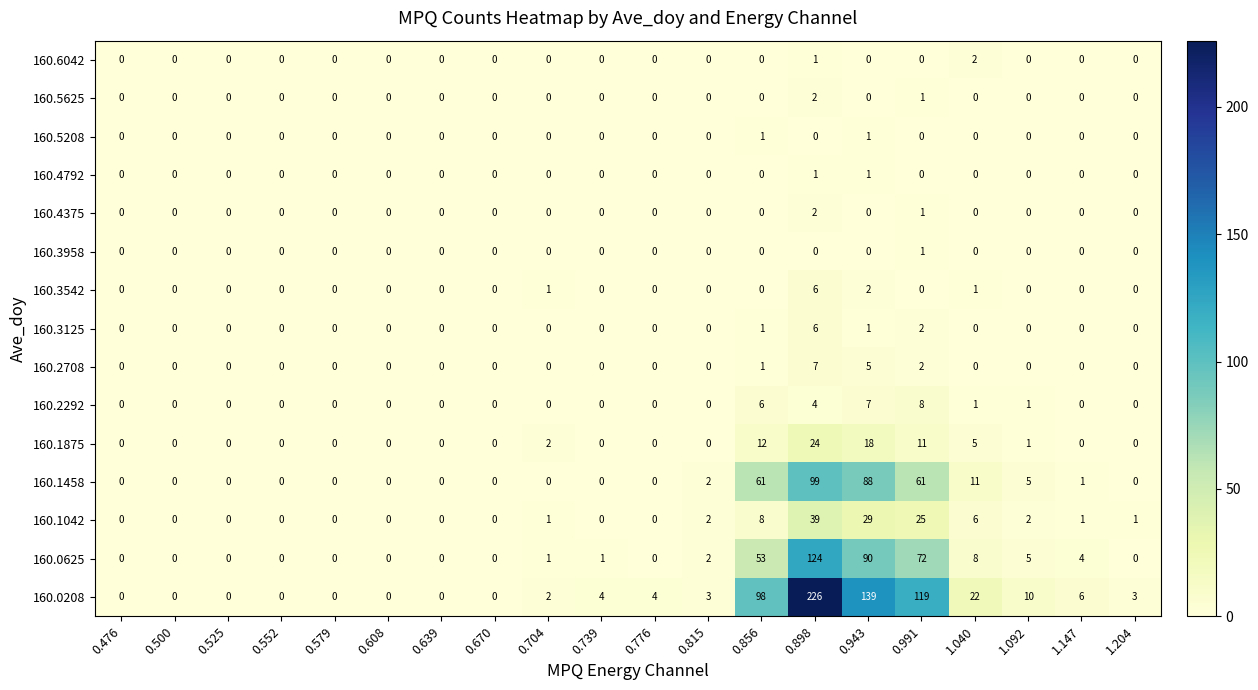

The 160.6042 series shows -1 at 0.739. True or false?

False